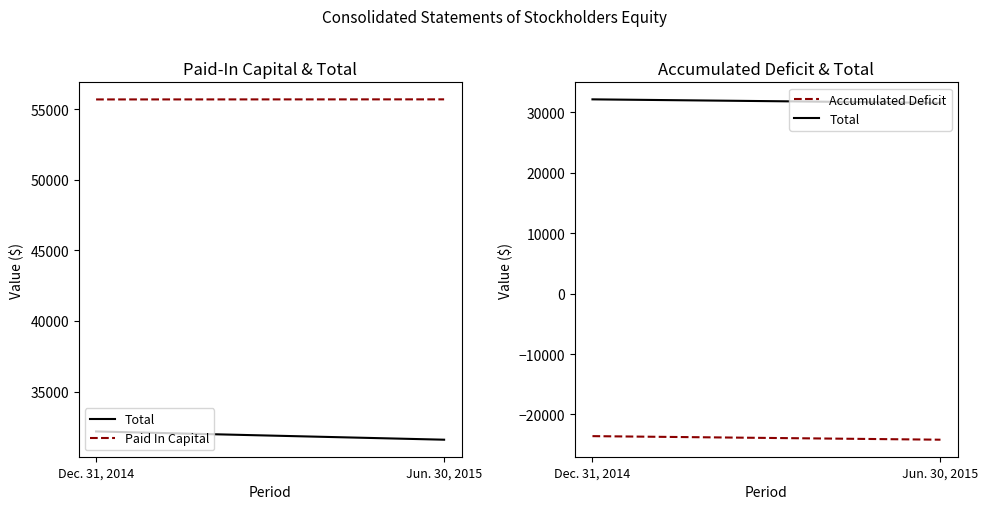

True or false: Paid In Capital has a value of 55709 at Jun. 30, 2015.

True